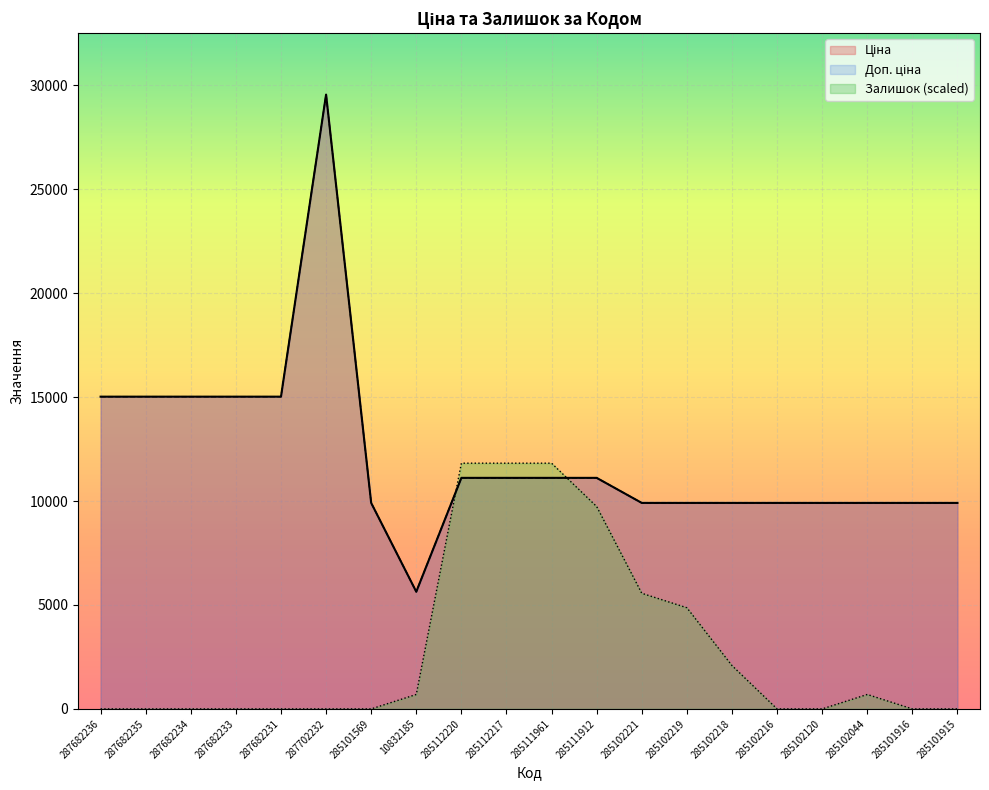

Which has a higher value, 10832185 or 285101569?

285101569